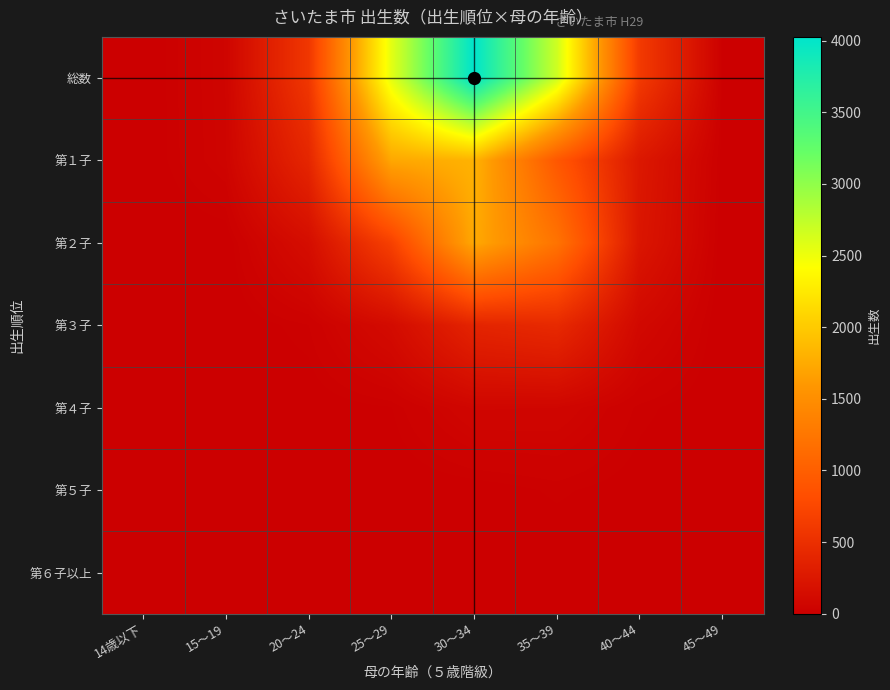

Reading left to right, what are all the values shown in this chart?

総数: 14歳以下=0	15～19=56	20～24=582	25～29=2552	30～34=4026	35～39=2674	40～44=616	45～49=13
第１子: 14歳以下=0	15～19=53	20～24=406	25～29=1728	30～34=1814	35～39=924	40～44=256	45～49=8
第２子: 14歳以下=0	15～19=2	20～24=149	25～29=680	30～34=1743	35～39=1218	40～44=233	45～49=2
第３子: 14歳以下=0	15～19=1	20～24=23	25～29=124	30～34=385	35～39=440	40～44=97	45～49=0
第４子: 14歳以下=0	15～19=0	20～24=4	25～29=15	30～34=73	35～39=70	40～44=20	45～49=2
第５子: 14歳以下=0	15～19=0	20～24=0	25～29=4	30～34=7	35～39=18	40～44=8	45～49=0
第６子以上: 14歳以下=0	15～19=0	20～24=0	25～29=1	30～34=4	35～39=4	40～44=2	45～49=1